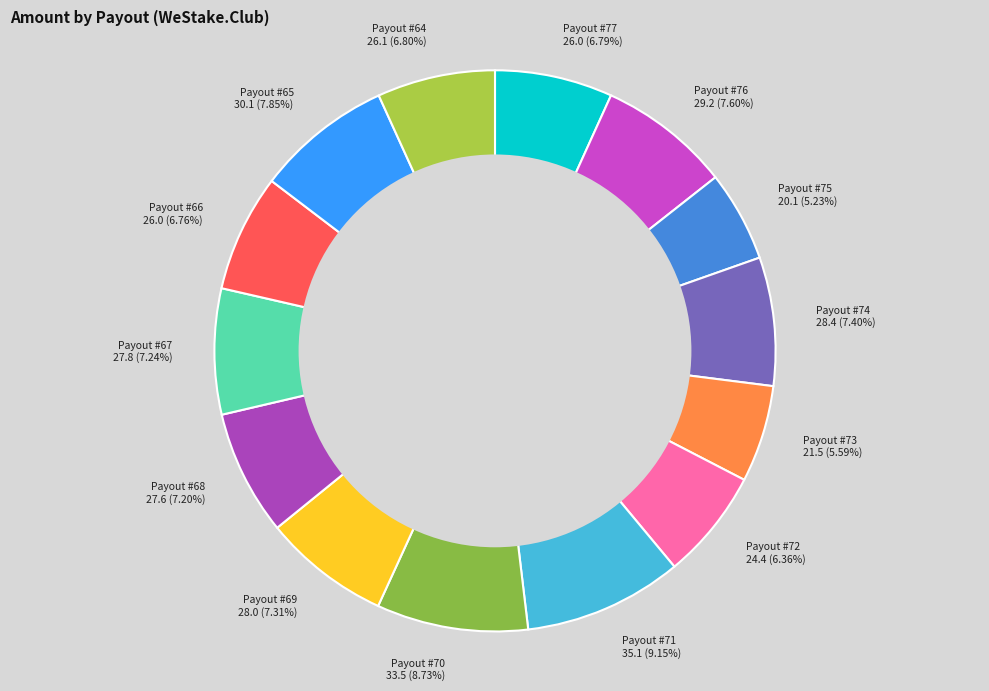

Does Payout #75 represent more than half of the total?

No